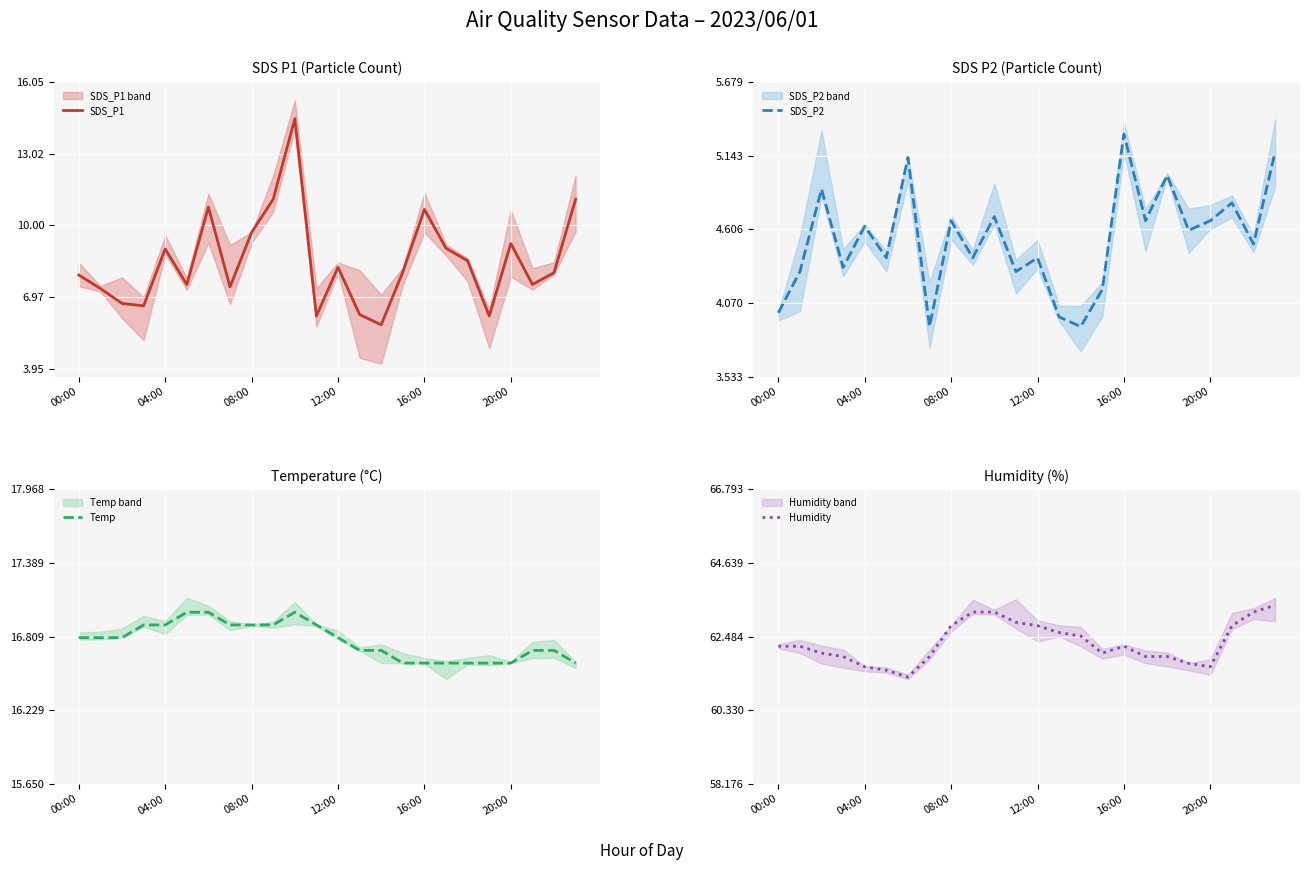

What is the average value of the Temp series?

16.8